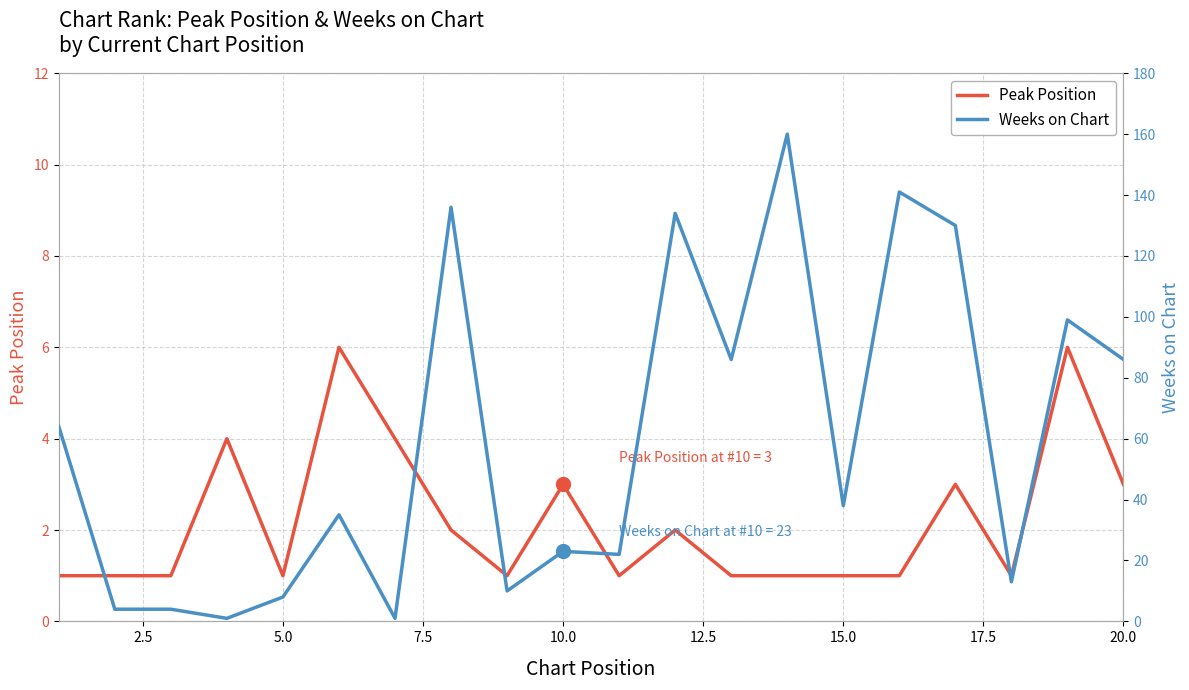

What are all the series names shown in the legend?

Peak Position, Weeks on Chart